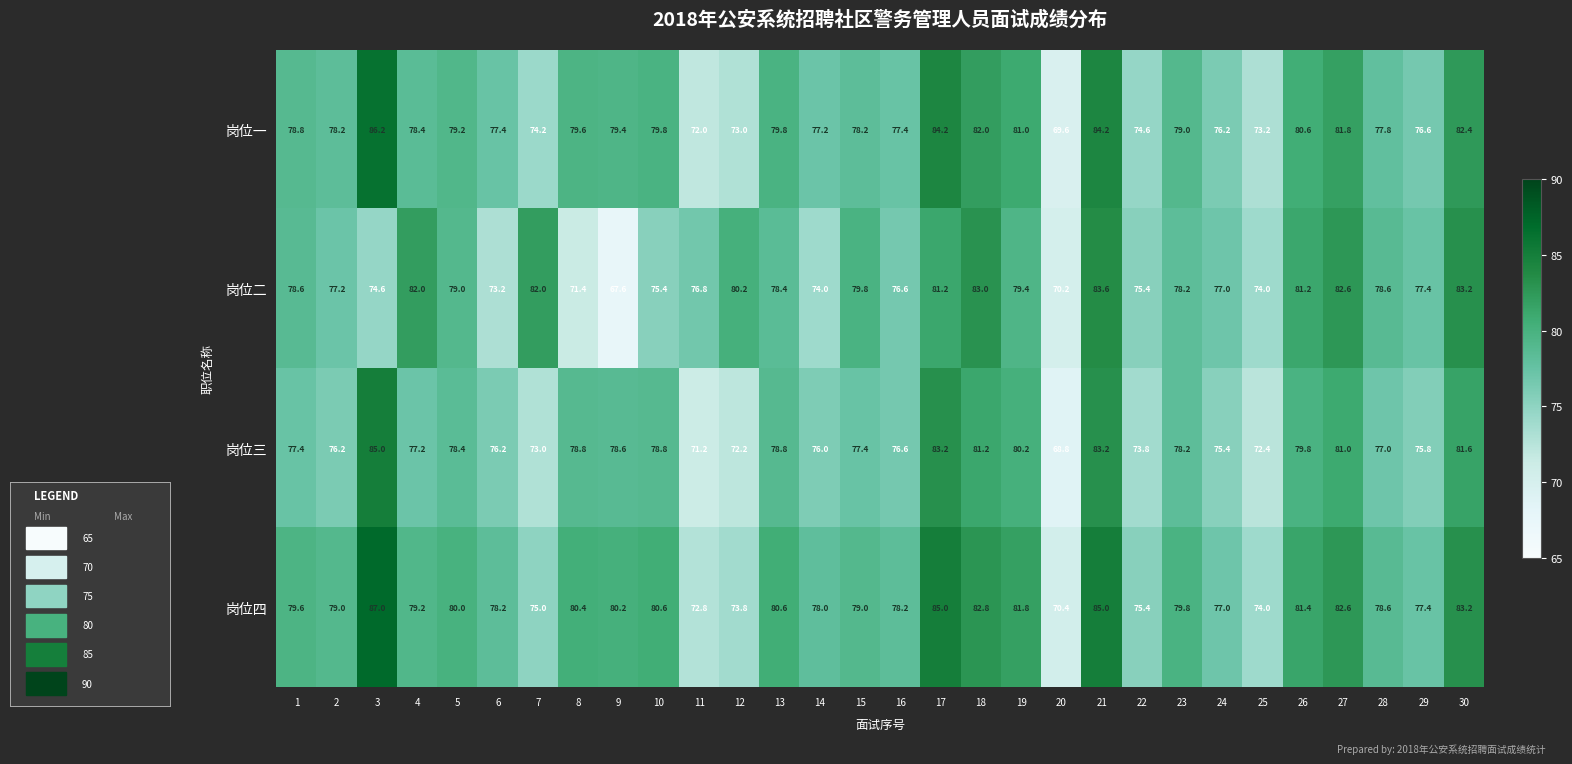

At which label is 岗位三 closest to 76?

14